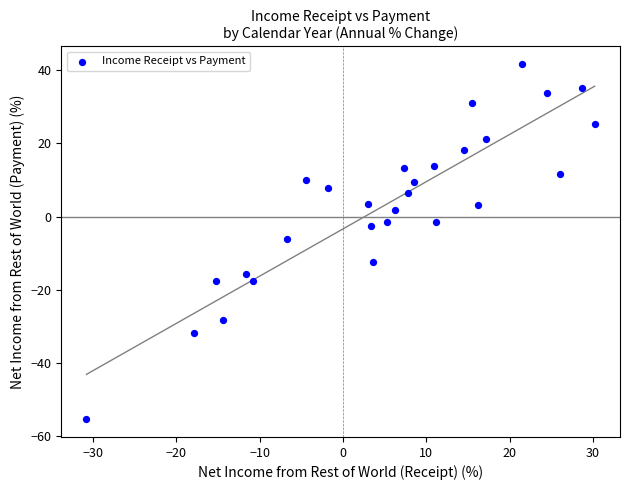

What is the range of Y values (max minus min)?

96.9